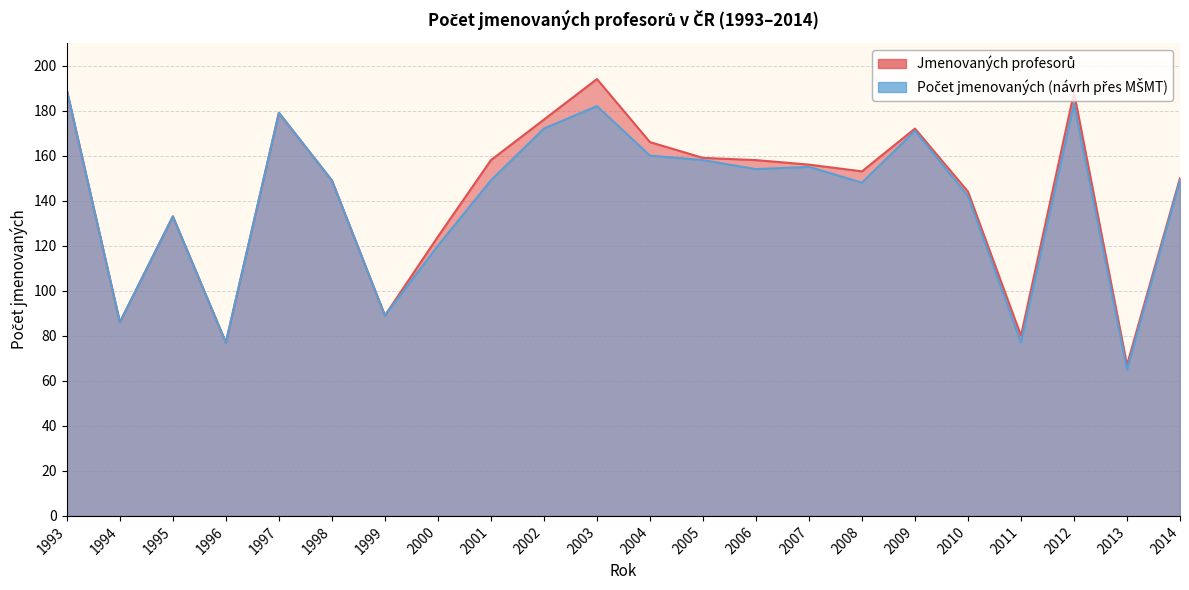

At which category does the chart reach its minimum across all series?

2013